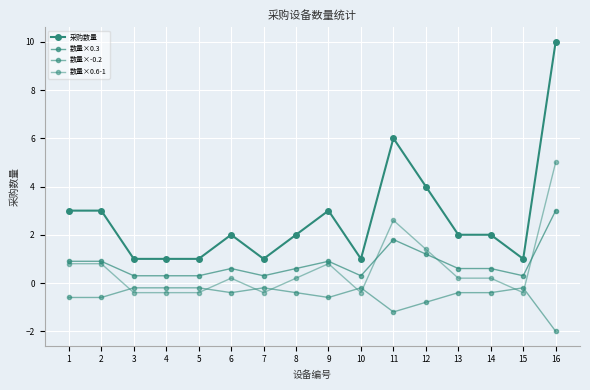

Which series has the largest range (max minus min)?

采购数量